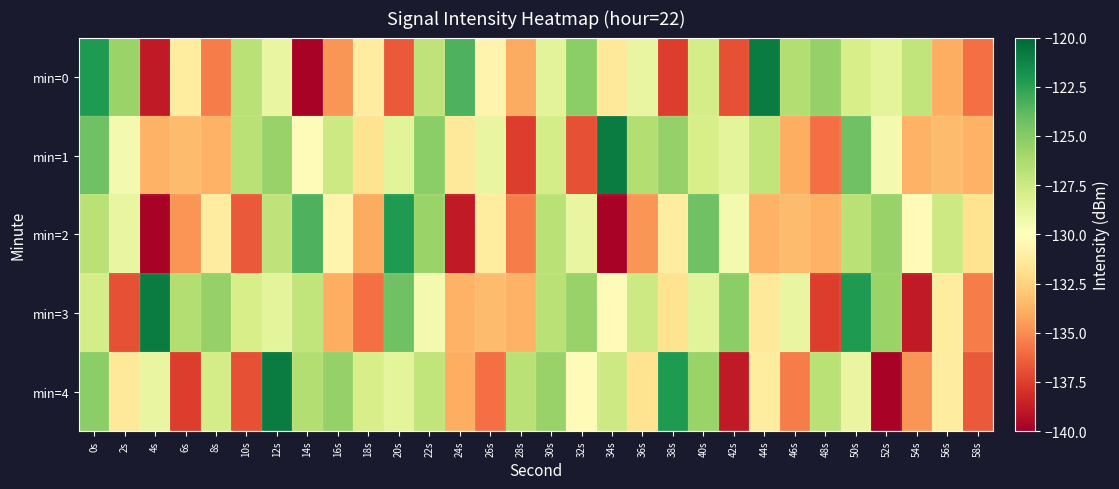

What is the smallest value displayed?

-139.8